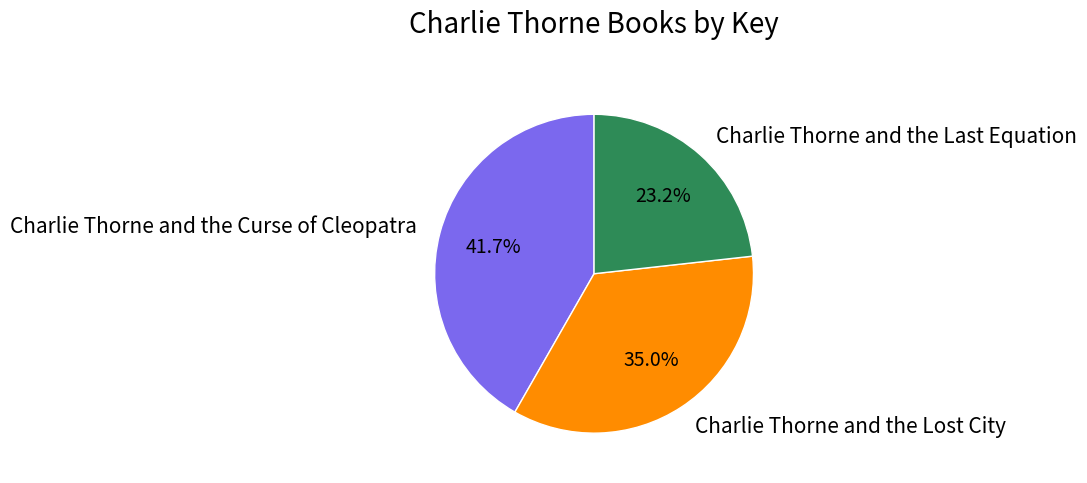

Approximately how many times larger is the value at Charlie Thorne and the Curse of Cleopatra compared to Charlie Thorne and the Lost City?

1.2